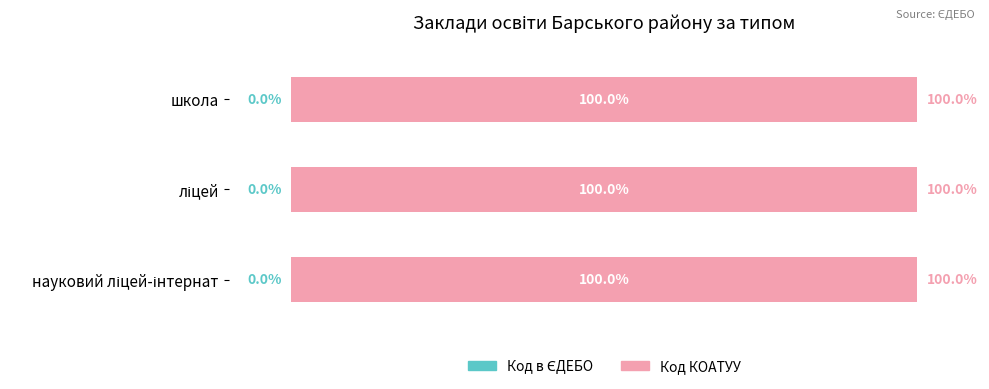

Reading right to left, what are all the values shown in this chart?

Код в ЄДЕБО: 0.0	0.0	0.0
Код КОАТУУ: 100.0	100.0	100.0